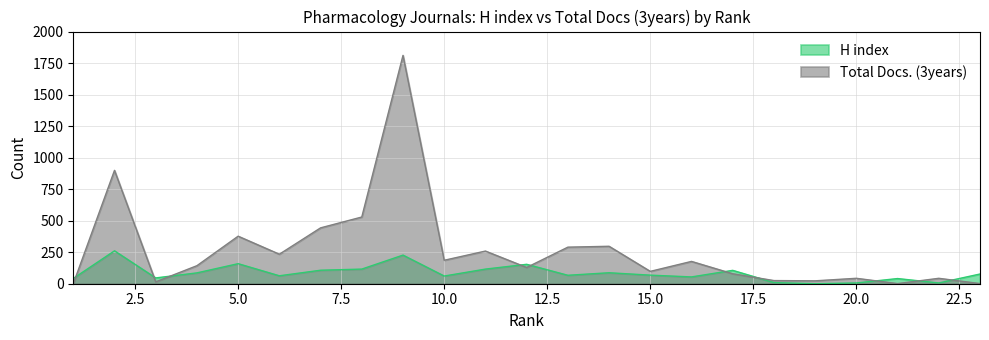

Which series has the largest total across all categories?

Total Docs. (3years)